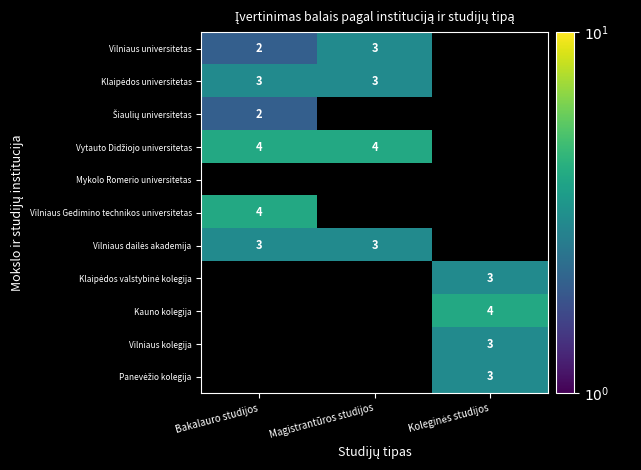

The Vilniaus universitetas series shows 1.3 at Bakalauro studijos. True or false?

False